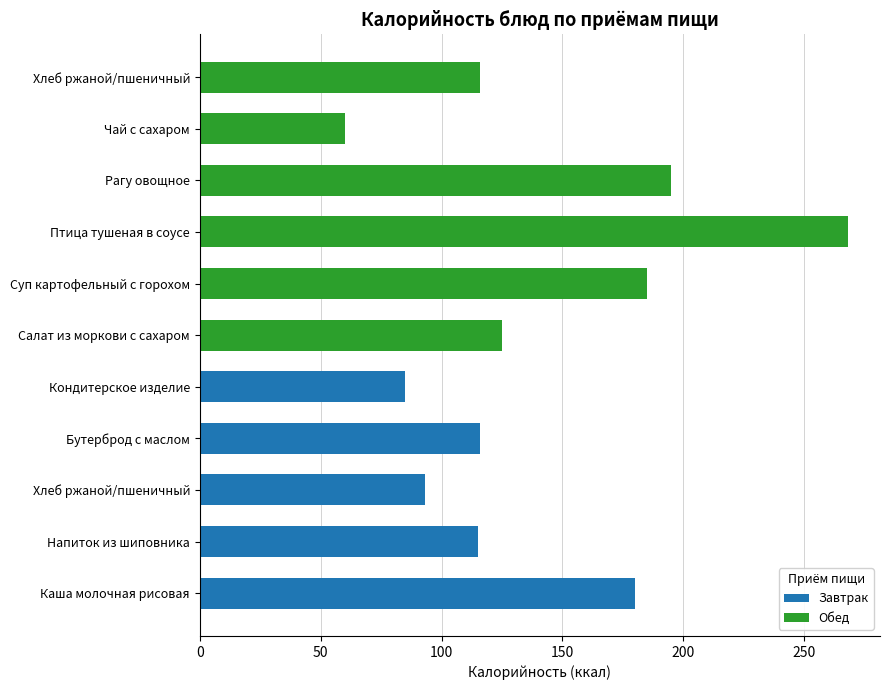

Reading left to right, transcribe all the data shown in this chart.

Завтрак: 180	115	93	116	85	0	0	0	0	0	0
Обед: 0	0	0	0	0	125	185	268	195	60	116